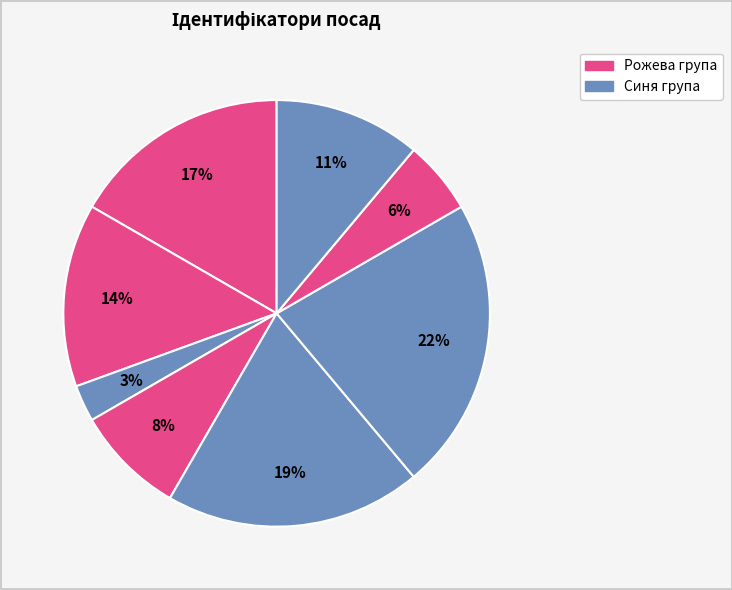

How many segments does this pie chart have?

8